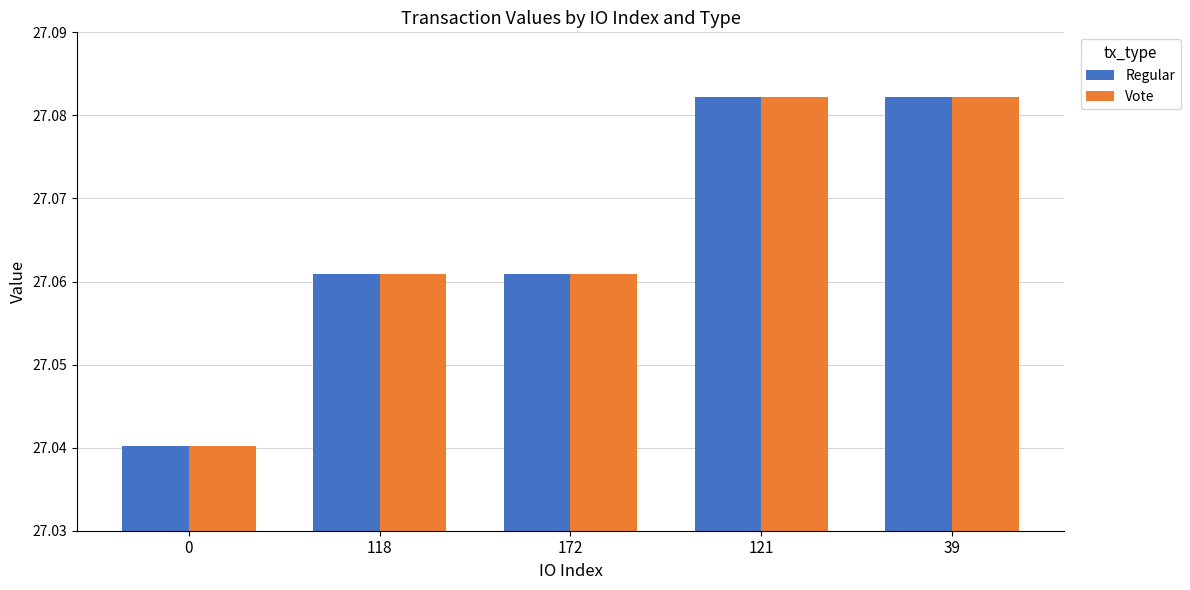

The value of Vote at 121 is 43.9. True or false?

False